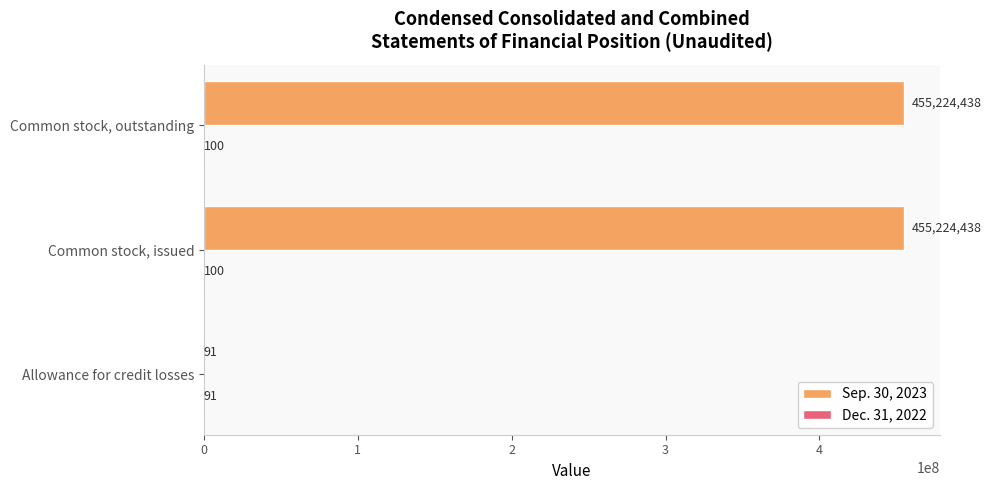

What is the greatest value displayed?

455224438